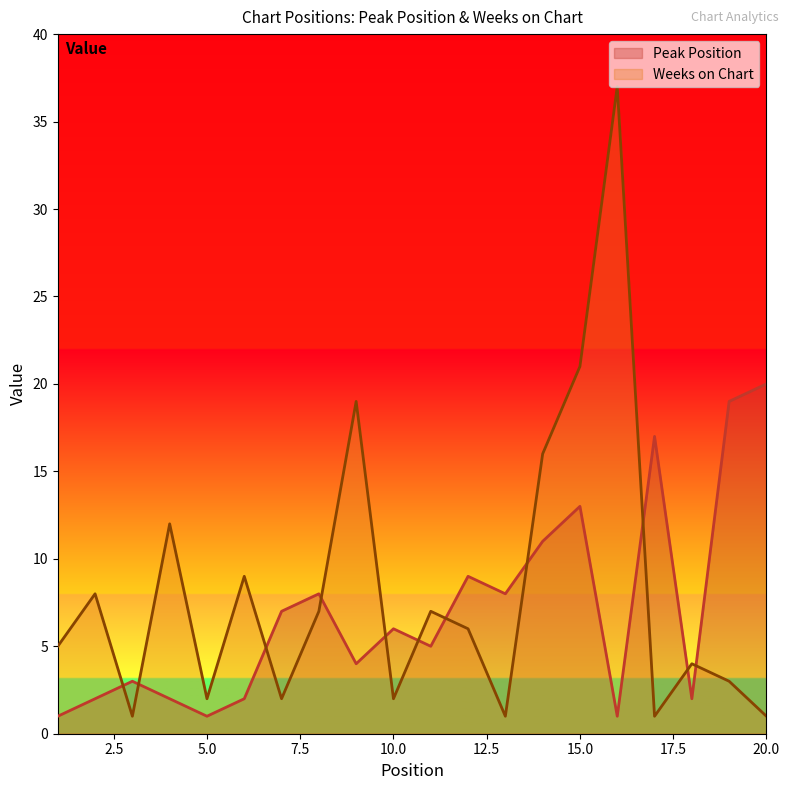

What is the approximate value of Peak Position at 8, to the nearest 5?

10